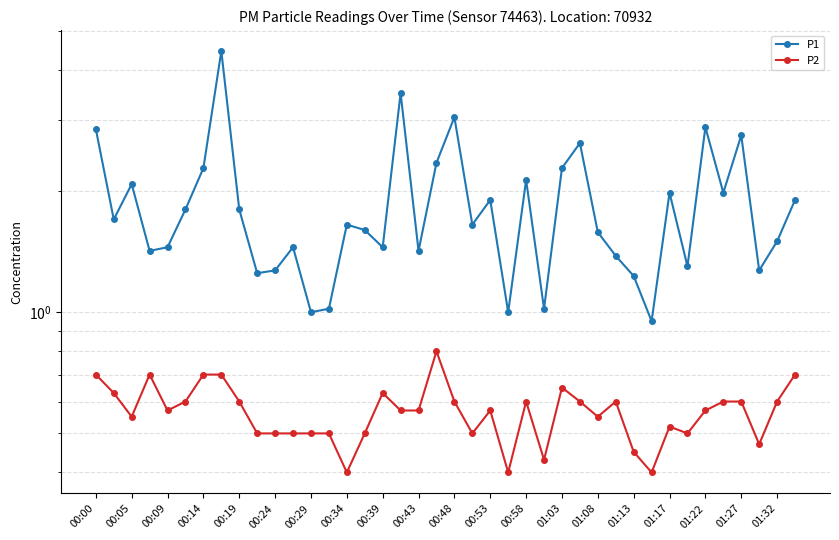

Which series has the largest range (max minus min)?

P1